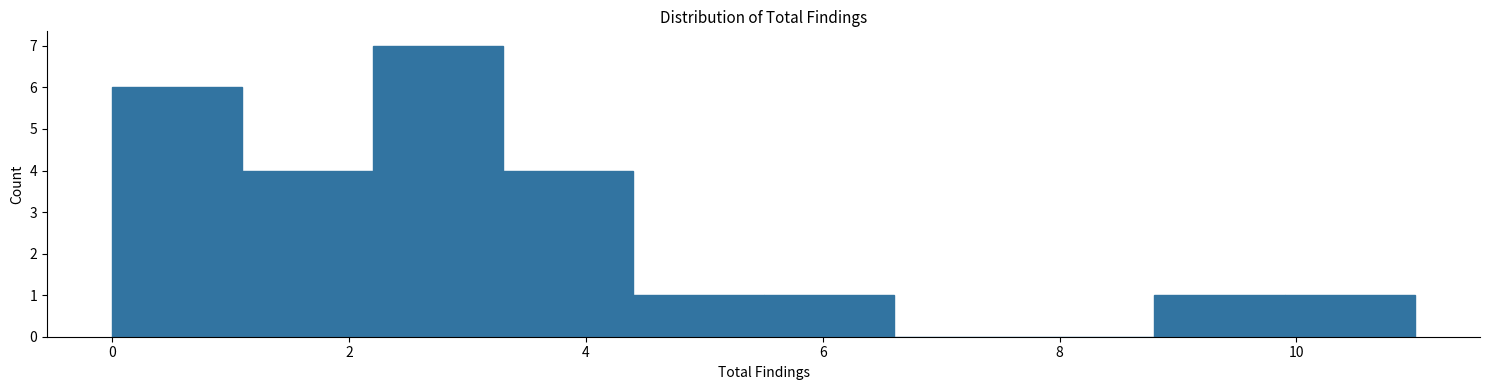

Which range on the x-axis has the tallest bar?

2.2 to 3.3